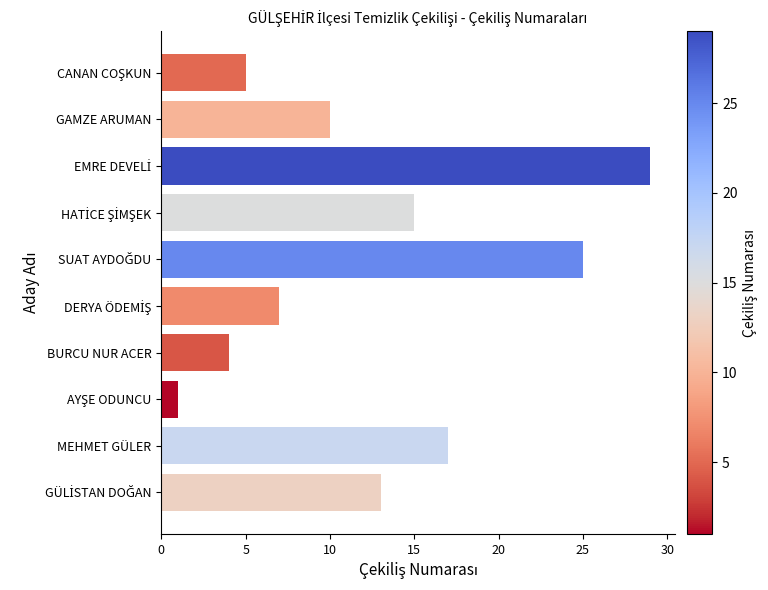

What value does the data have at GAMZE ARUMAN?

10